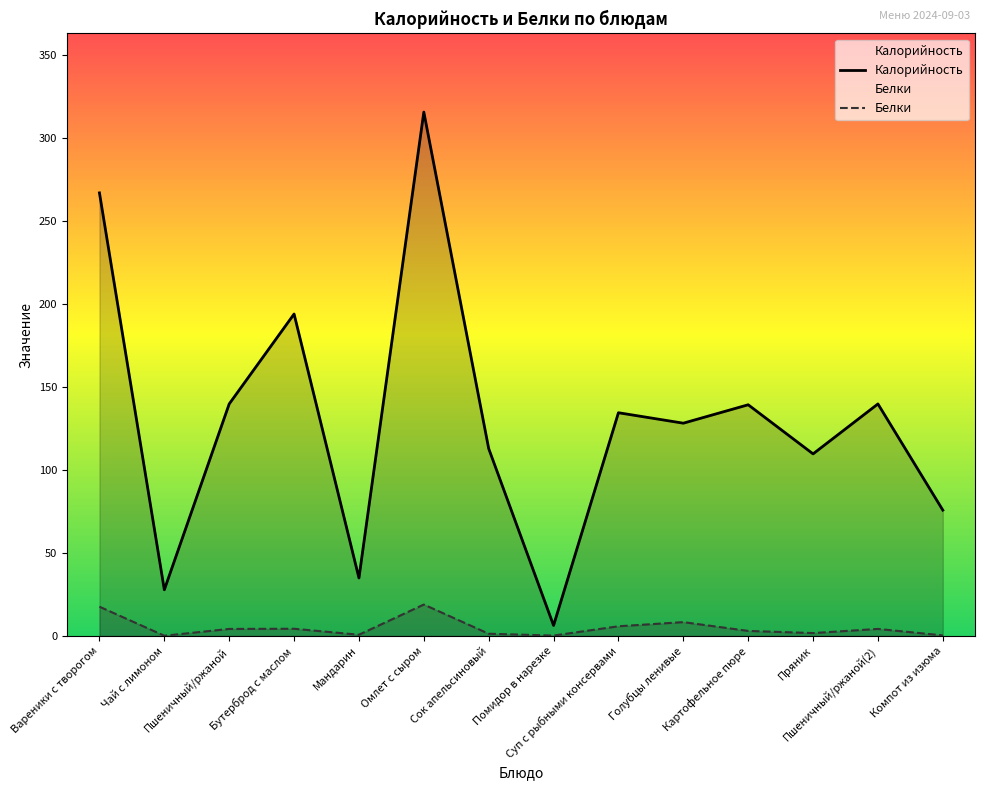

True or false: Белки and Калорийность intersect in this chart.

False